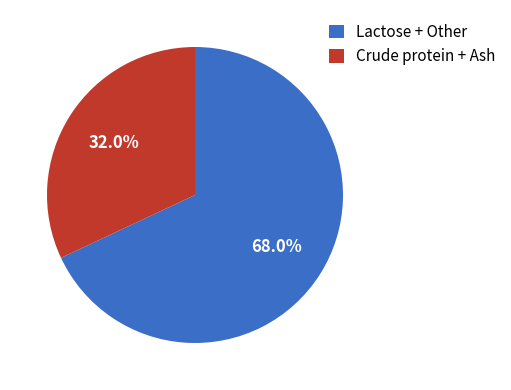

How many slices are in this pie chart?

2